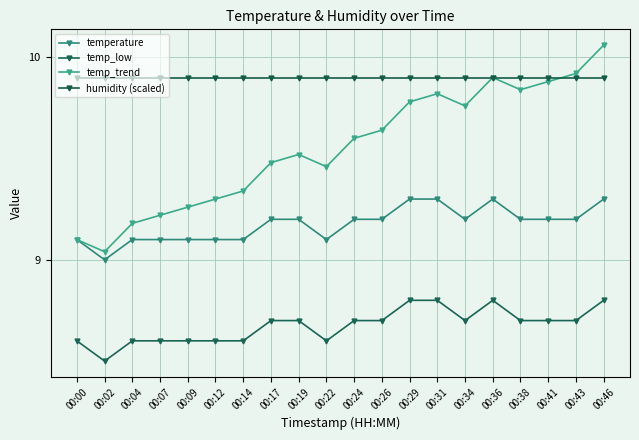

True or false: temperature has more than 1 interior local peaks.

False